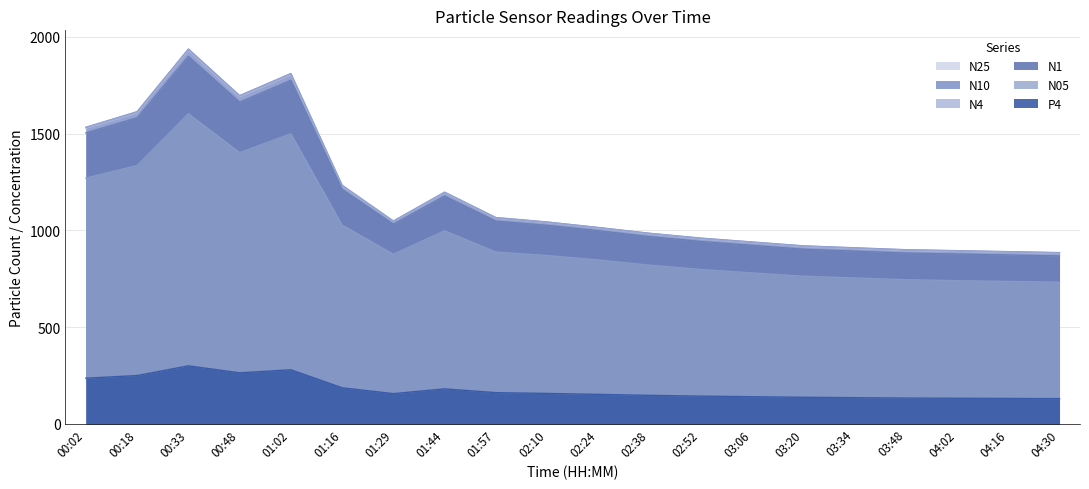

What position from the right is 04:16?

2